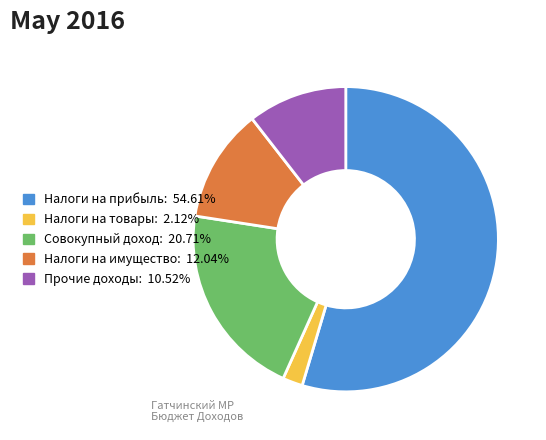

Does any single category account for the majority?

Yes